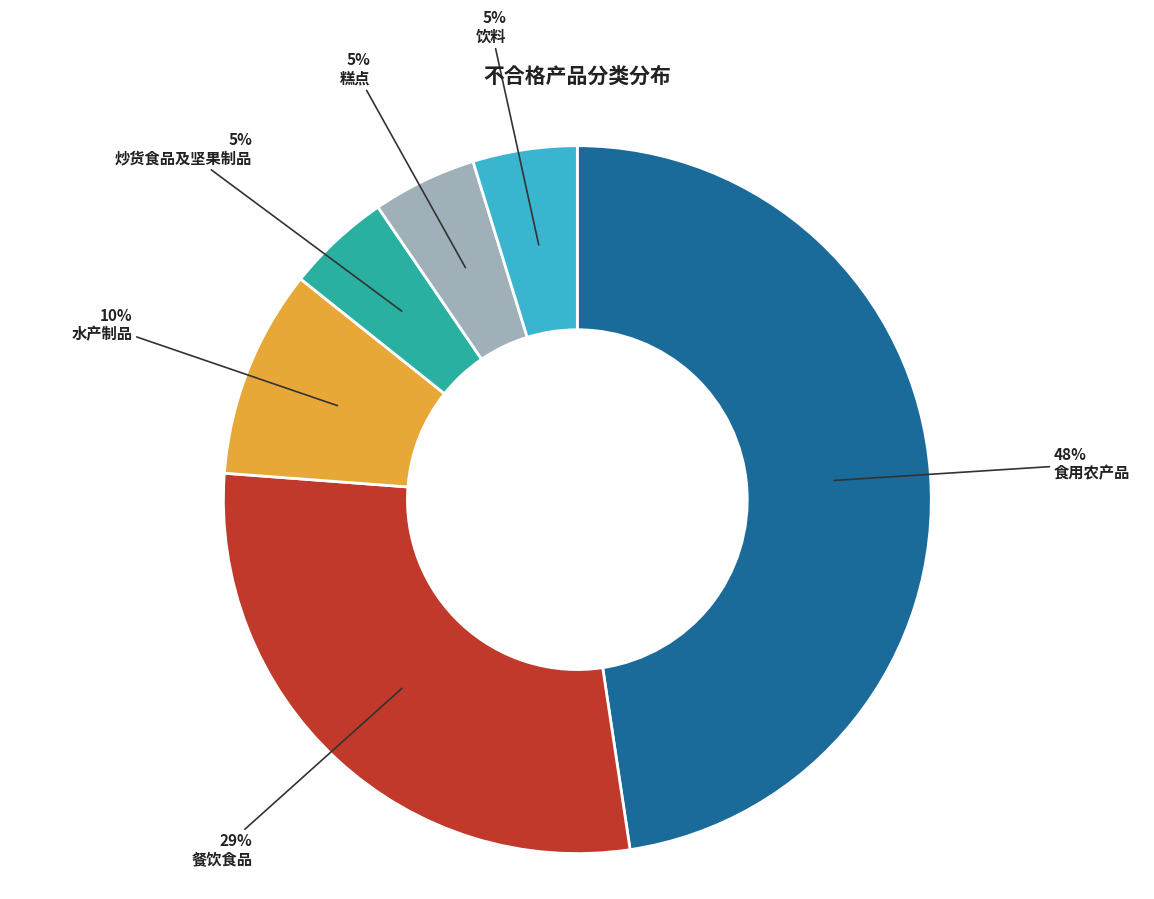

Does 食用农产品 account for over 50% of the chart?

No